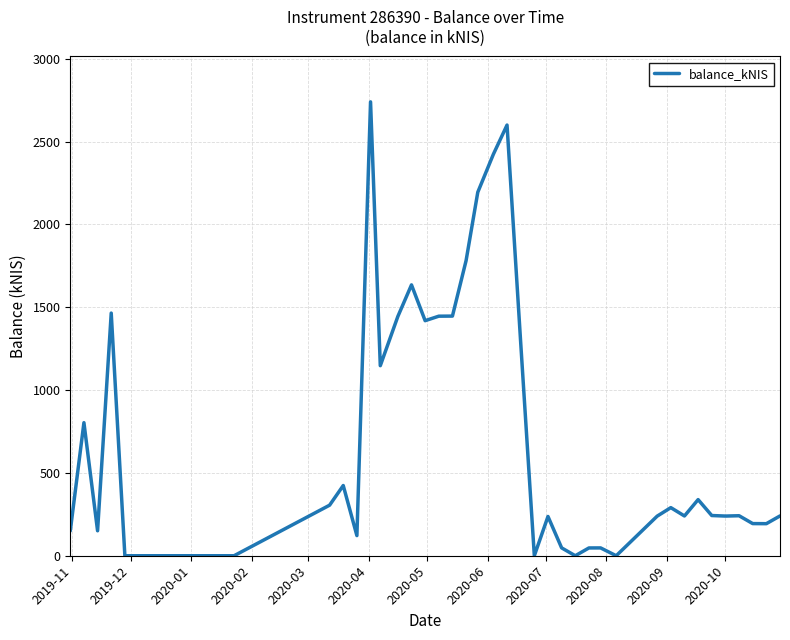

True or false: the data has more than 2 interior local peaks.

True